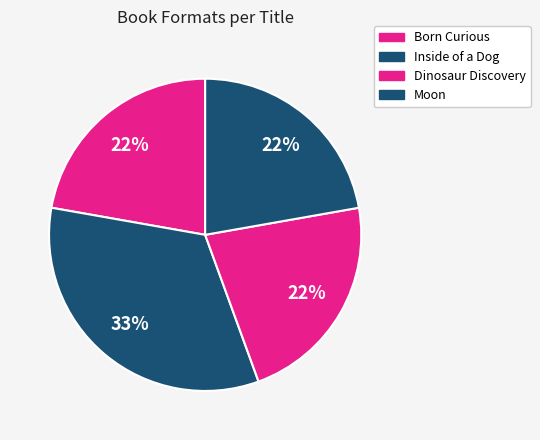

The Born Curious slice represents 22% of the pie. True or false?

True